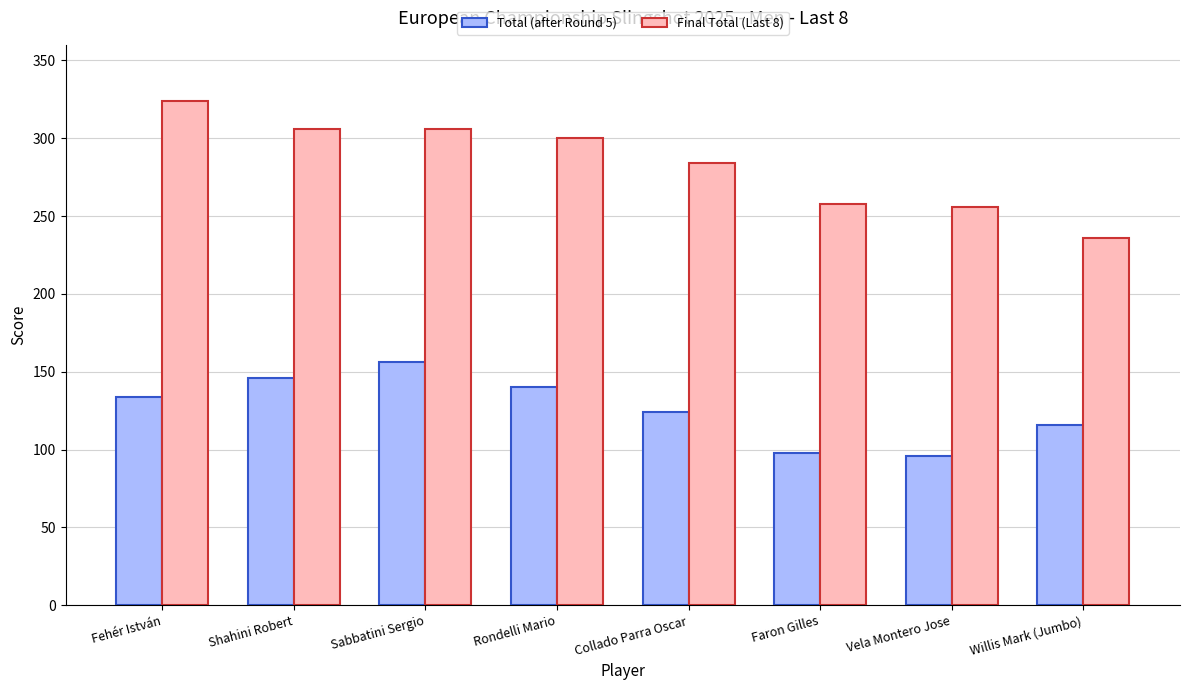

True or false: Total (after Round 5) has a value of 170 at Vela Montero Jose.

False